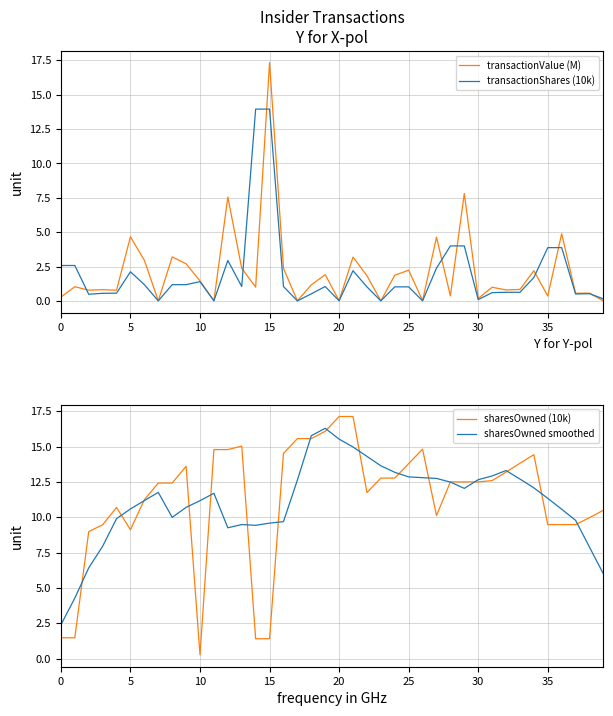

Reading left to right, list all the values displayed in this chart.

transactionValue (M): 0.3	1.0	0.8	0.8	0.8	4.7	3.0	0.0	3.2	2.7	1.5	0.0	7.6	2.4	1.0	17.3	2.4	0.0	1.2	1.9	0.0	3.2	1.8	0.0	1.9	2.2	0.0	4.6	0.4	7.8	0.2	1.0	0.8	0.8	2.2	0.4	4.9	0.6	0.6	0.0
transactionShares (10k): 2.6	2.6	0.5	0.6	0.6	2.1	1.2	0.0	1.2	1.2	1.4	0.0	2.9	1.0	13.9	13.9	1.0	0.0	0.5	1.0	0.0	2.2	1.0	0.0	1.0	1.0	0.0	2.4	4.0	4.0	0.1	0.6	0.6	0.6	1.7	3.9	3.9	0.5	0.5	0.1
sharesOwned (10k): 1.5	1.5	9.0	9.5	10.7	9.1	11.2	12.4	12.4	13.6	0.3	14.8	14.8	15.0	1.4	1.4	14.5	15.6	15.6	16.1	17.1	17.1	11.7	12.8	12.8	13.8	14.8	10.1	12.5	12.5	12.5	12.6	13.2	13.8	14.4	9.5	9.5	9.5	10.0	10.5
sharesOwned smoothed: 2.4	4.3	6.4	7.9	9.9	10.6	11.2	11.8	10.0	10.7	11.2	11.7	9.3	9.5	9.4	9.6	9.7	12.6	15.8	16.3	15.5	15.0	14.3	13.6	13.2	12.9	12.8	12.7	12.5	12.0	12.7	12.9	13.3	12.7	12.1	11.3	10.6	9.8	7.9	6.0